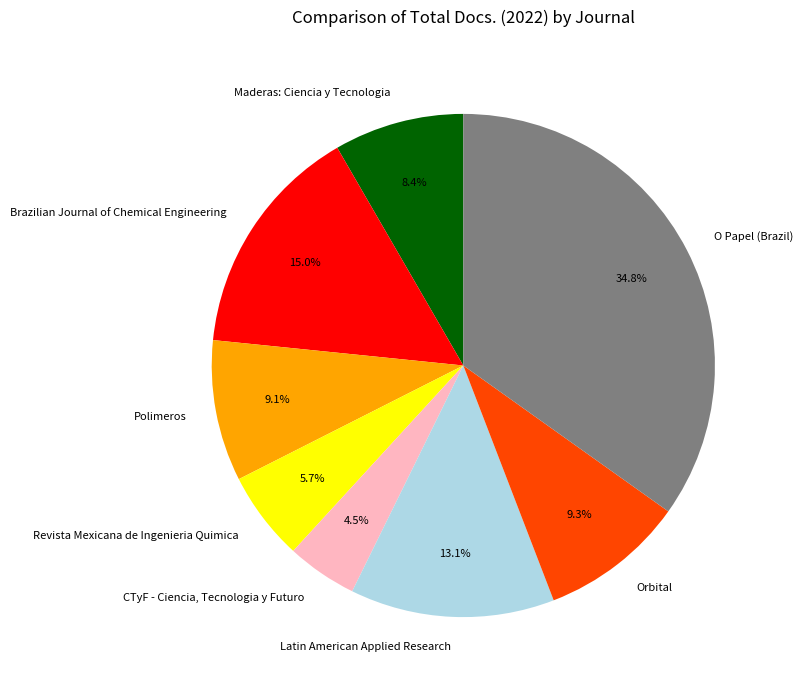

Count the number of slices in the pie.

8